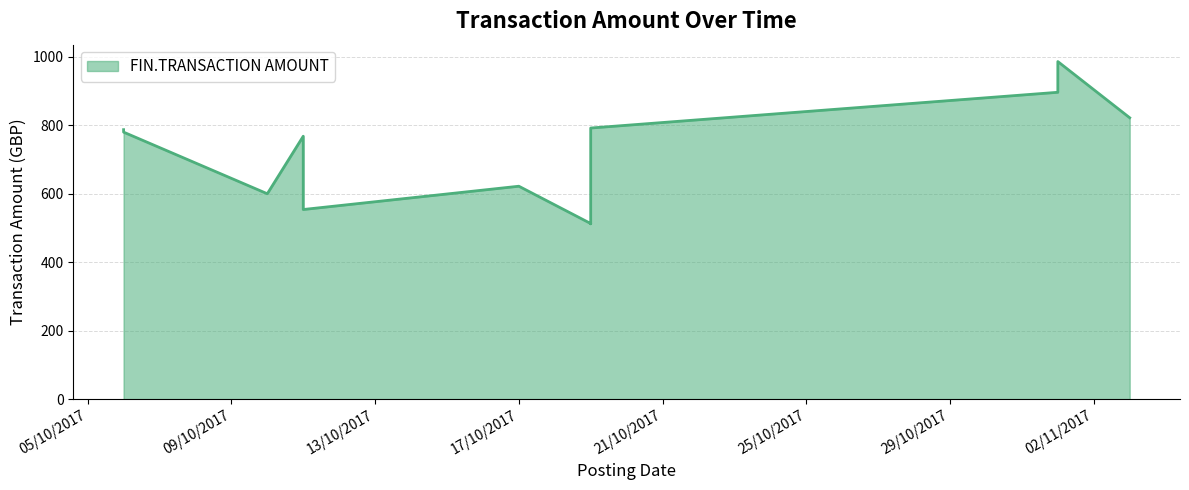

Does the chart have visible grid lines?

Yes